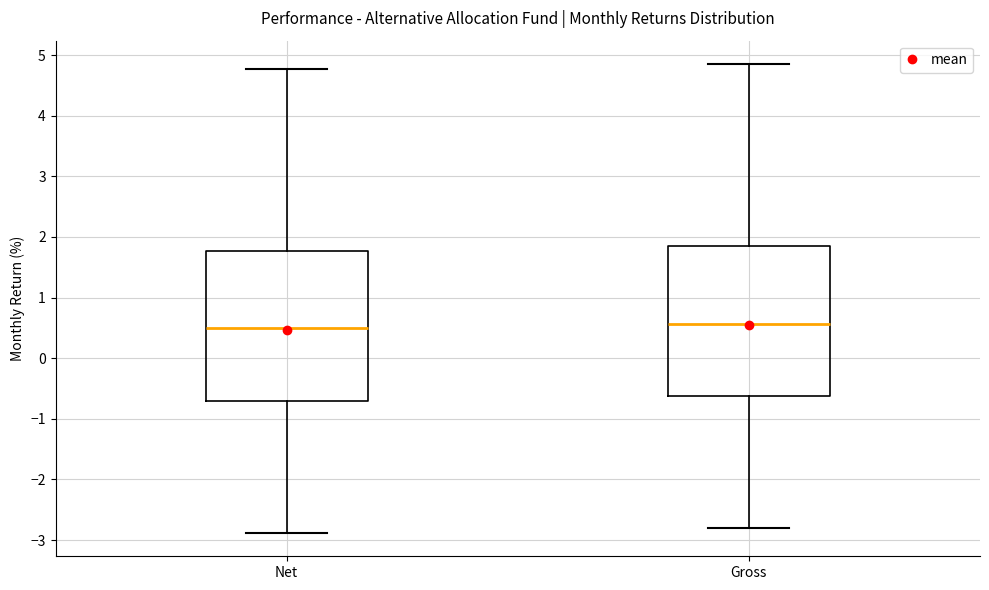

Reading left to right, read every box against the y-axis: the position of its median line, the range the box covers, and the ends of its whiskers. The values are not printed on the chart, so give them approximately, as read against the axis.

Net: median 0.5, box -0.7 to 1.8, whiskers -2.9 to 4.8
Gross: median 0.6, box -0.6 to 1.8, whiskers -2.8 to 4.9